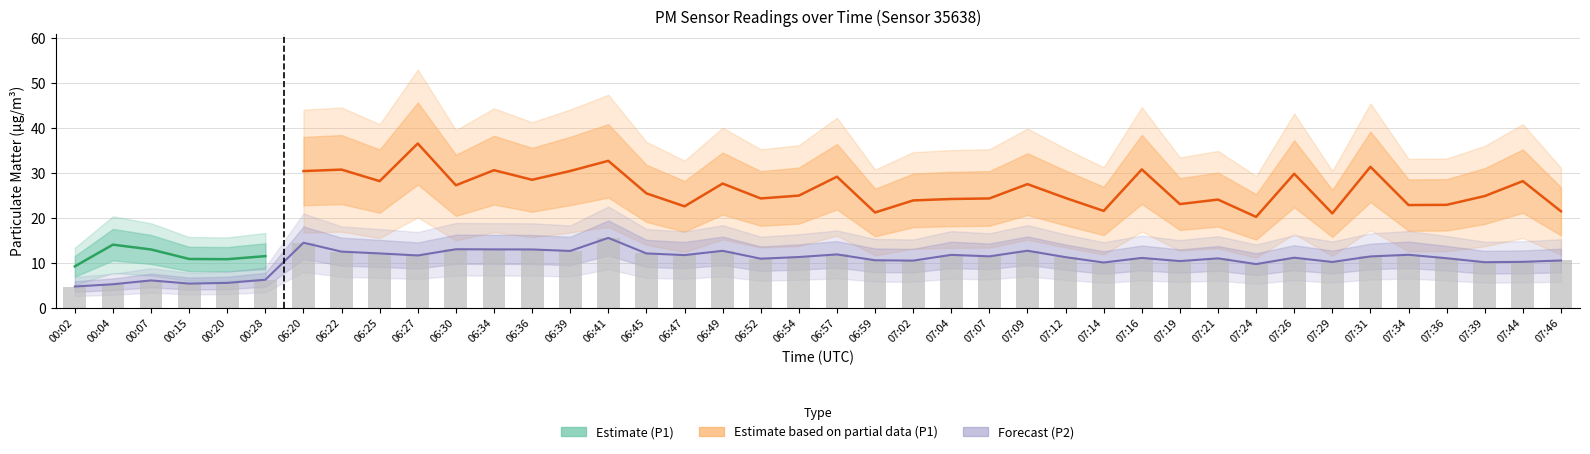

Which has a higher value, 06:34 or 07:31?

06:34